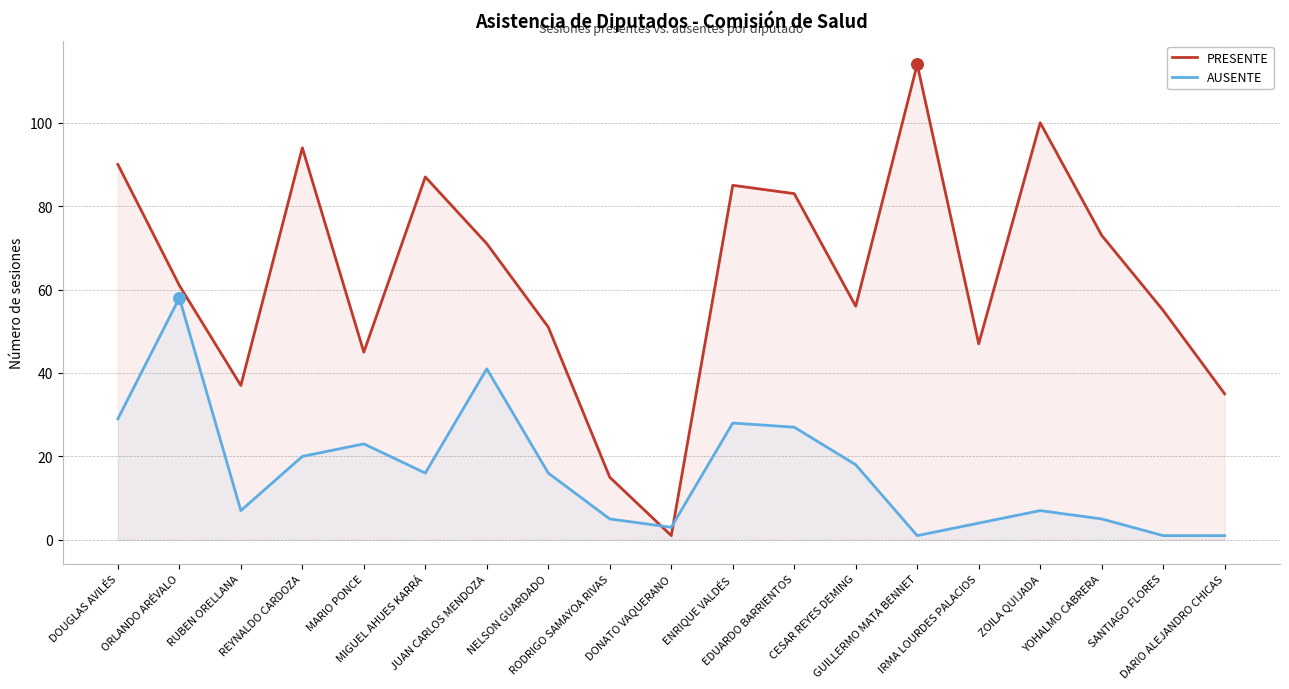

Which series has the largest total across all categories?

PRESENTE